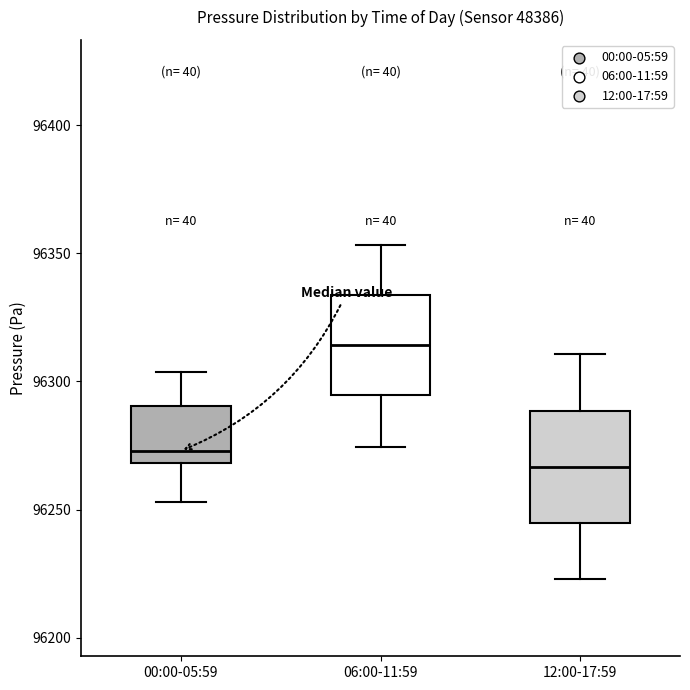

Reading left to right, read every box against the y-axis: the position of its median line, the range the box covers, and the ends of its whiskers. The values are not printed on the chart, so give them approximately, as read against the axis.

00:00-05:59: median 96275, box 96270 to 96290, whiskers 96255 to 96305
06:00-11:59: median 96315, box 96295 to 96335, whiskers 96275 to 96355
12:00-17:59: median 96265, box 96245 to 96290, whiskers 96225 to 96310